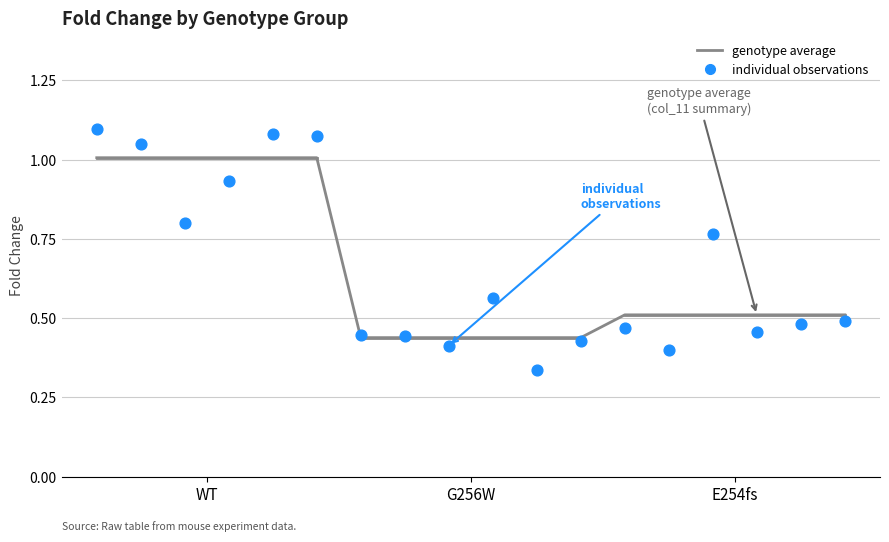

Is the value of WT at WF3 greater than the value of E254fs at WM2?

Yes